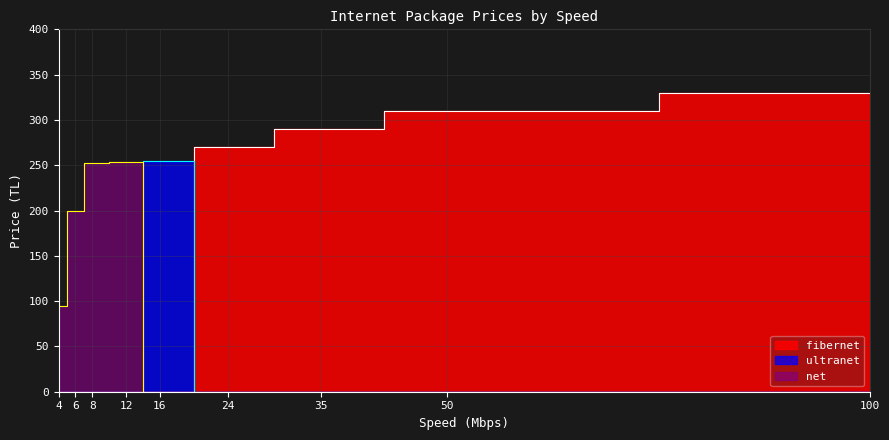

Where is fibernet nearest to the value 233?

16